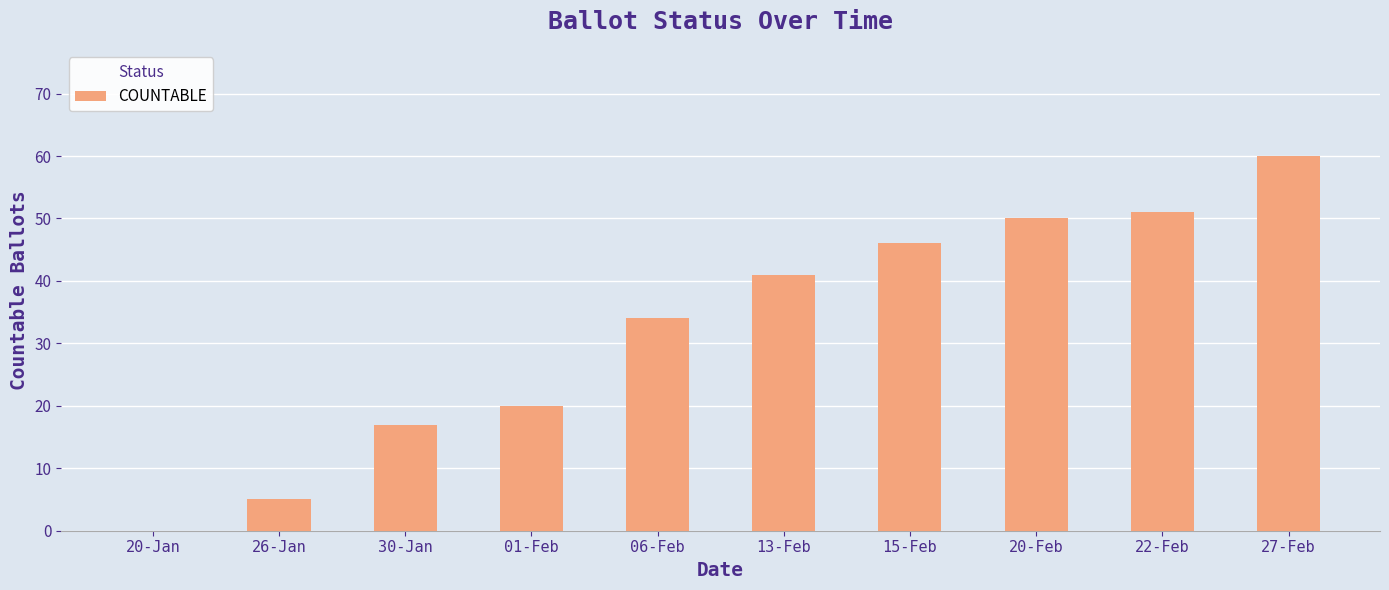

Reading left to right, transcribe all the data shown in this chart.

20-Jan=0	26-Jan=5	30-Jan=17	01-Feb=20	06-Feb=34	13-Feb=41	15-Feb=46	20-Feb=50	22-Feb=51	27-Feb=60